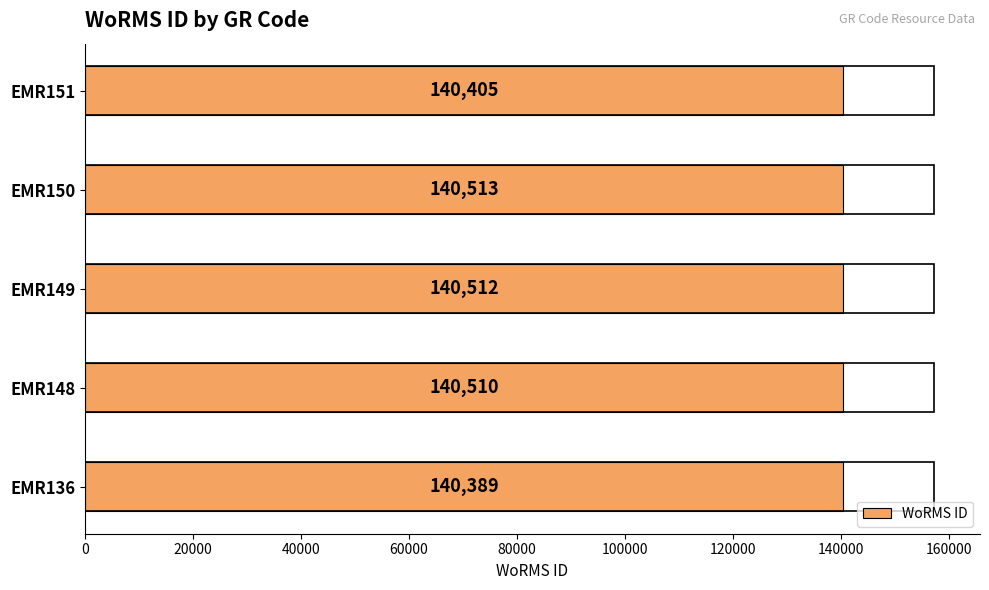

Which has a higher value, EMR151 or EMR149?

EMR149